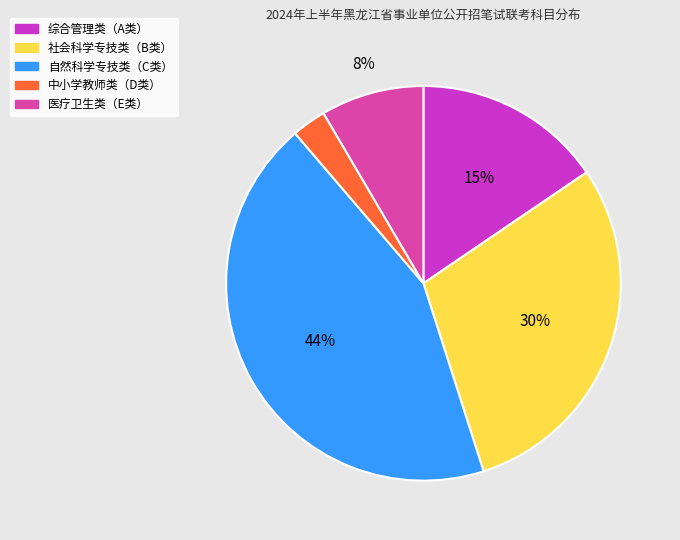

What is the smallest slice in the pie chart?

中小学教师类（D类）